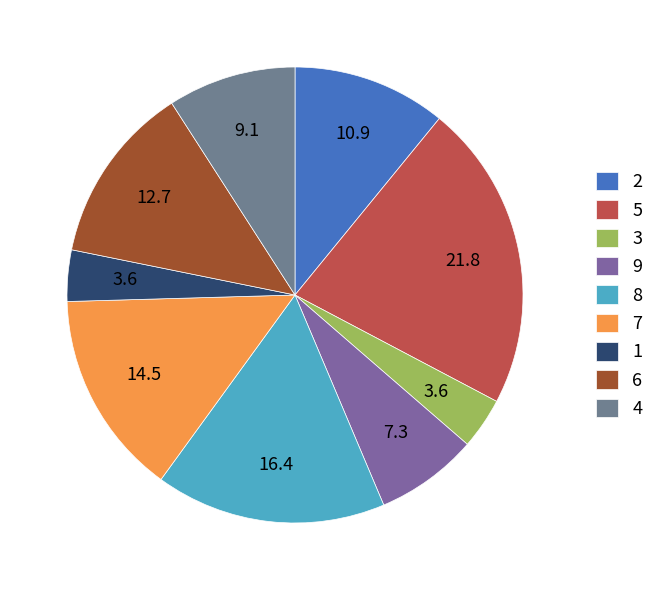

Count the number of slices in the pie.

9